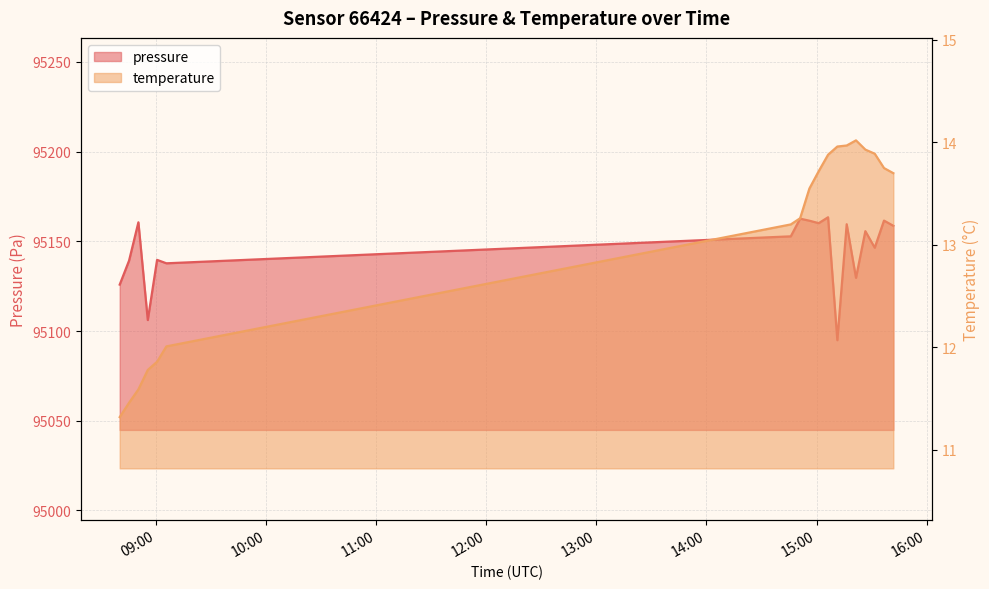

At which category does the chart reach its peak across all series?

2023-05-12T15:06:16